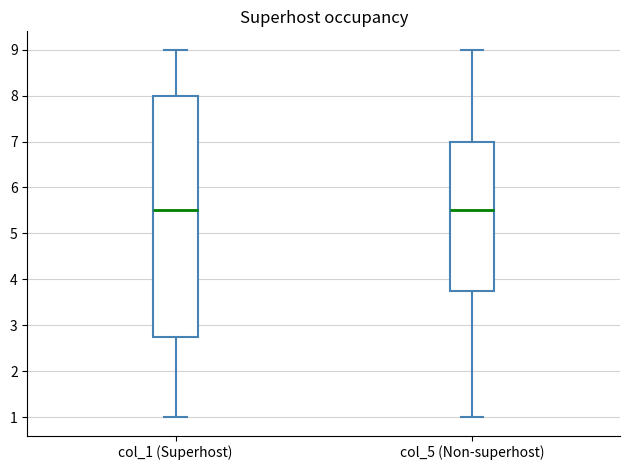

Comparing the boxes themselves (not the whiskers), which one is the tallest?

col_1 (Superhost)